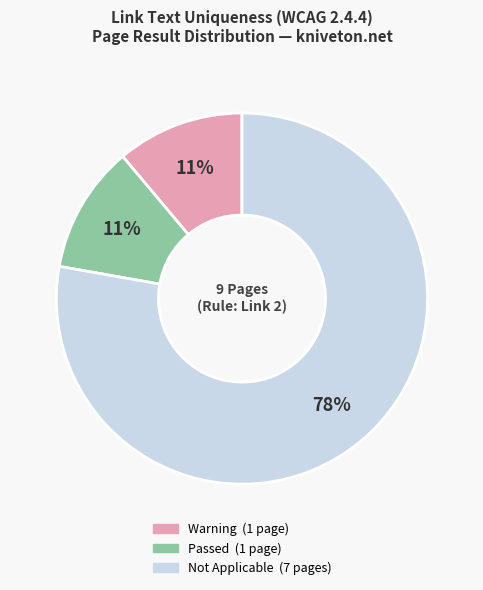

Count the number of slices in the pie.

3